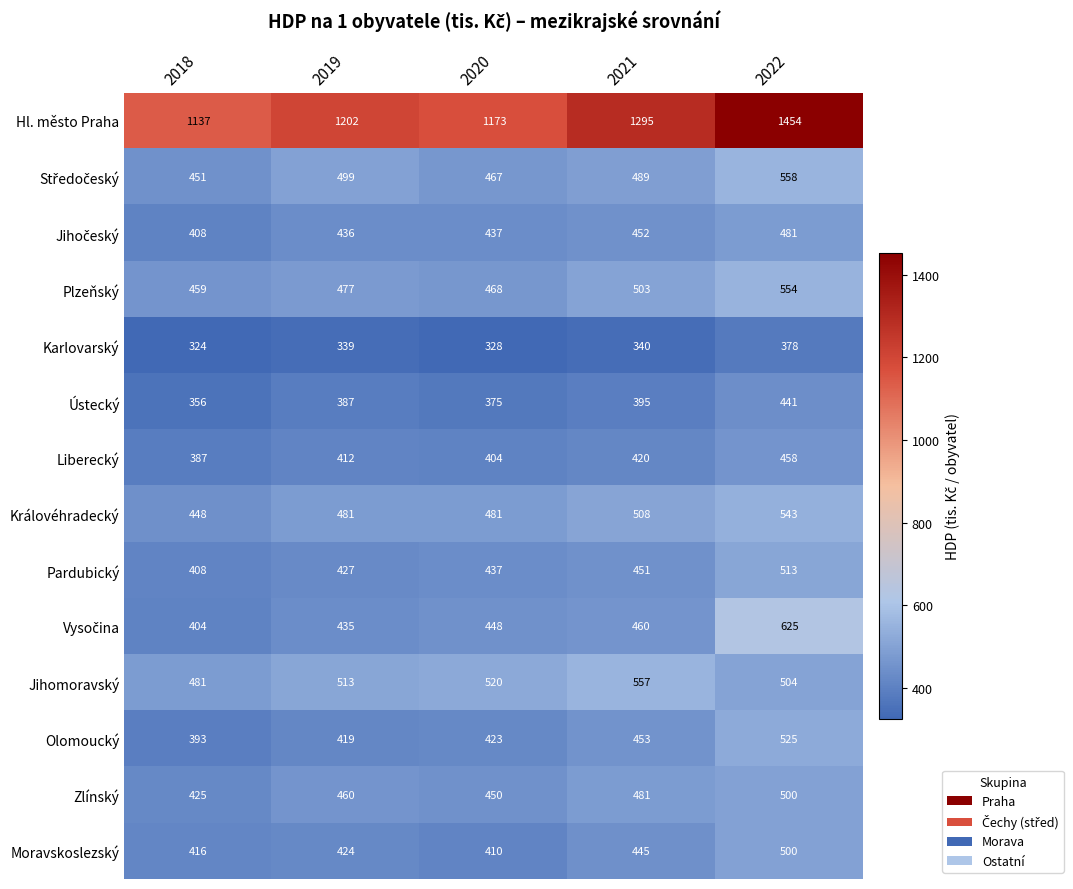

The Moravskoslezský series shows 169 at 2018. True or false?

False